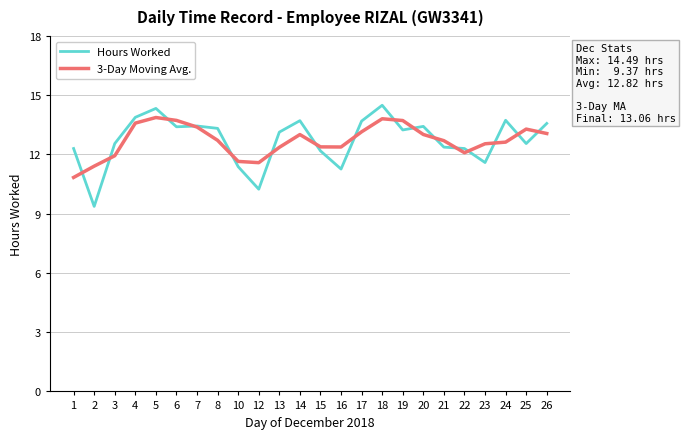

Which series has the largest range (max minus min)?

Hours Worked